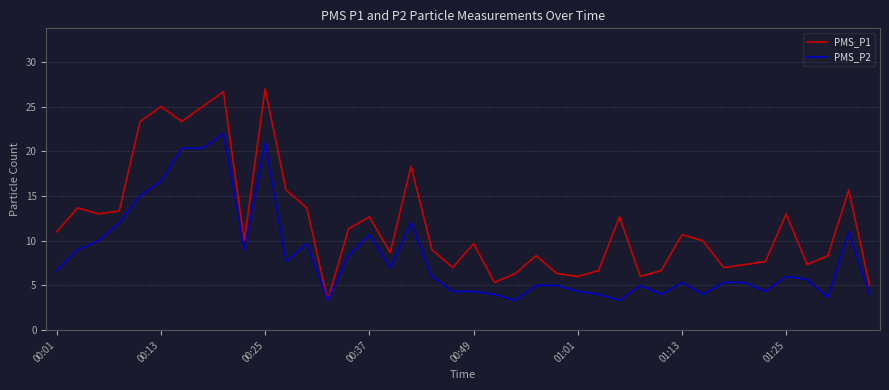

What is the minimum value for PMS_P2?

3.3